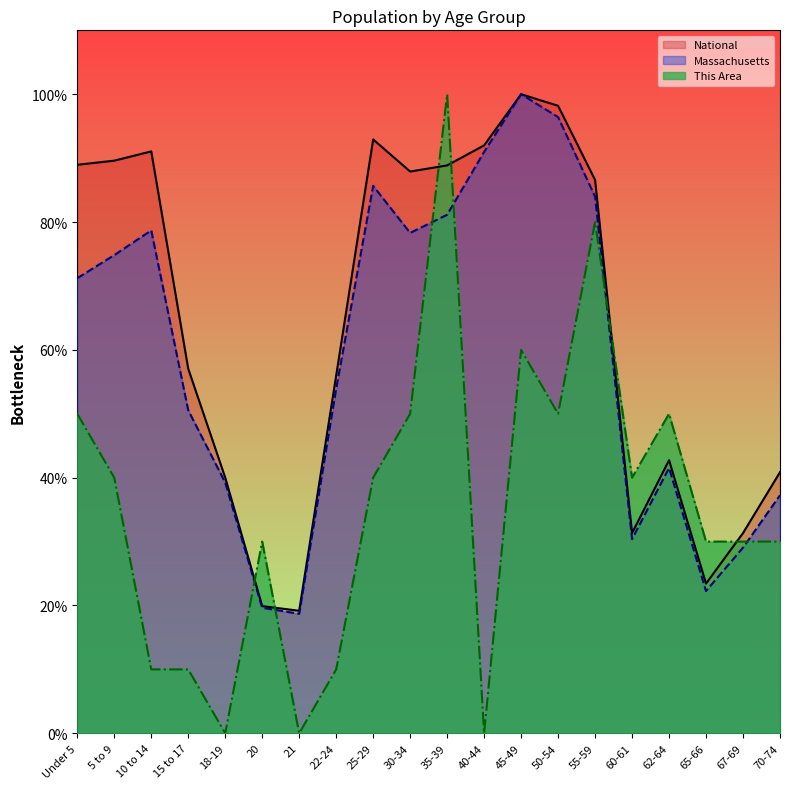

After their last crossing, which series has the higher values: This Area or National?

National